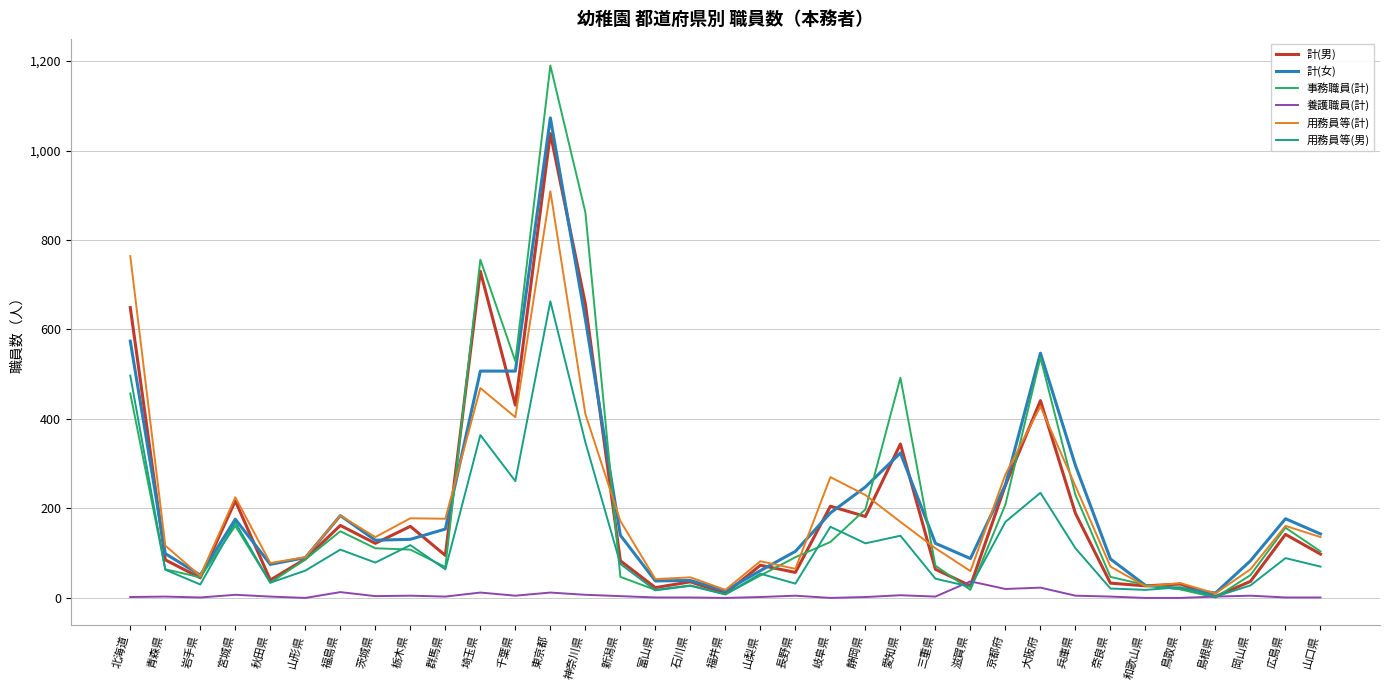

Read the 計(女) value at 岡山県, to the nearest 10.

80